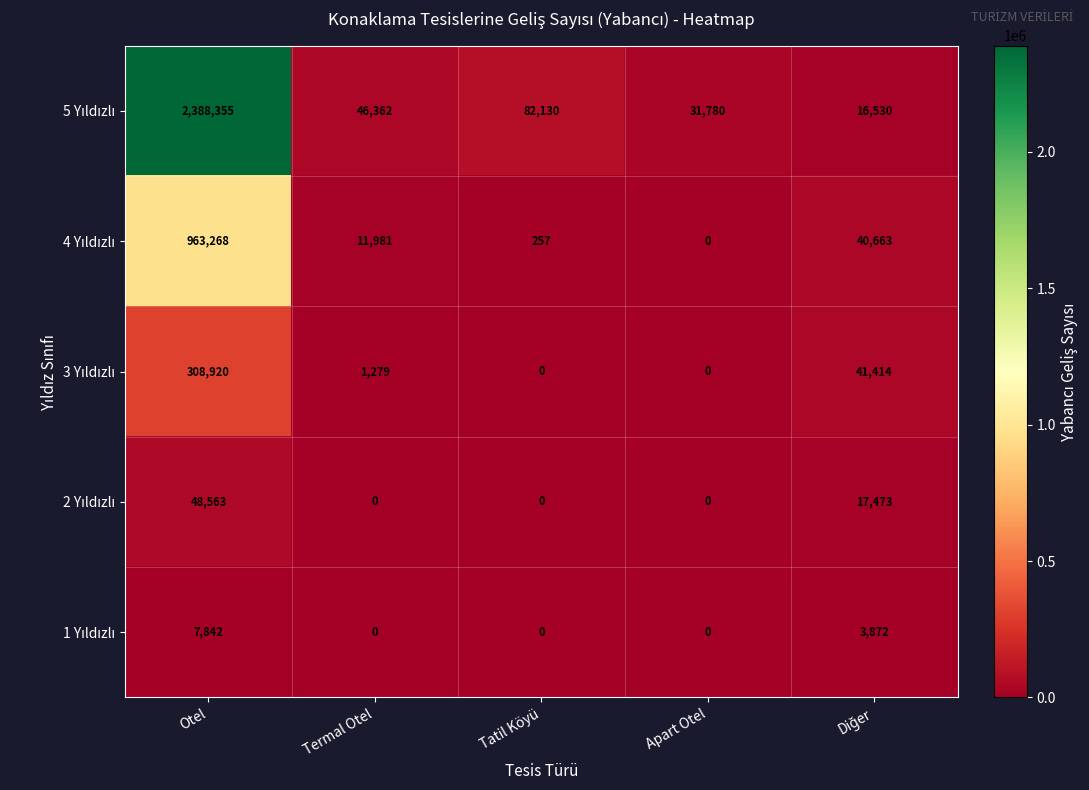

What is the maximum value shown in the chart?

2388355